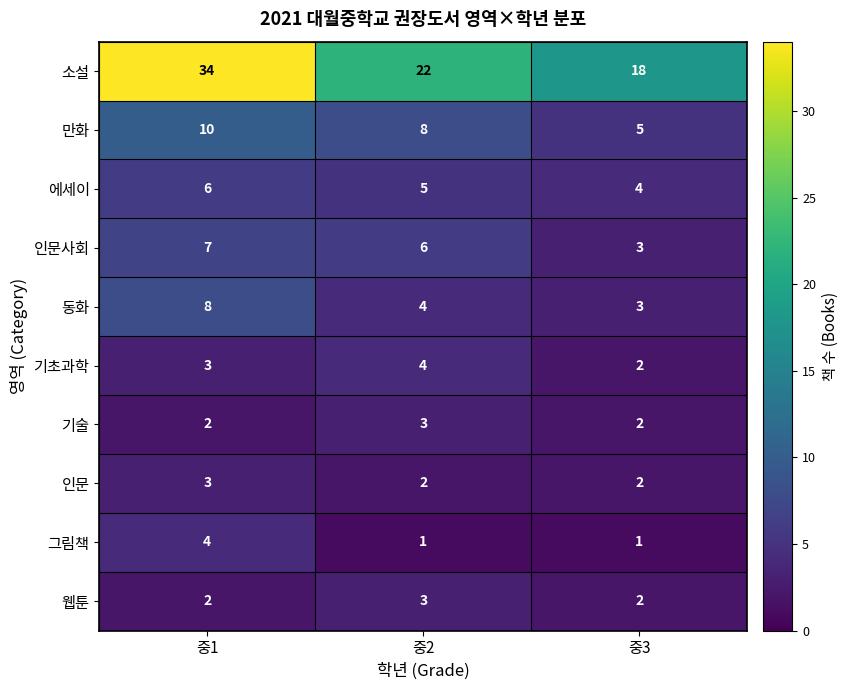

Which series has the widest spread of values?

소설